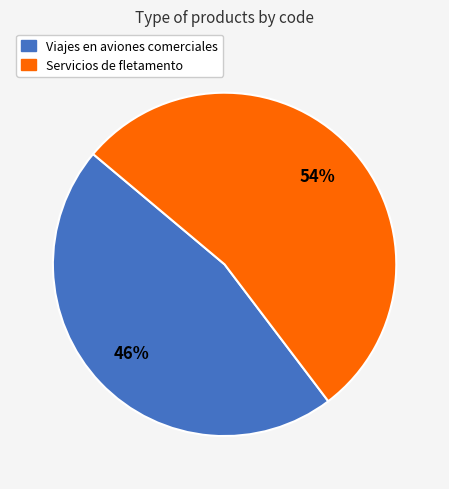

To the nearest percent, what portion does Servicios de fletamento represent?

54%